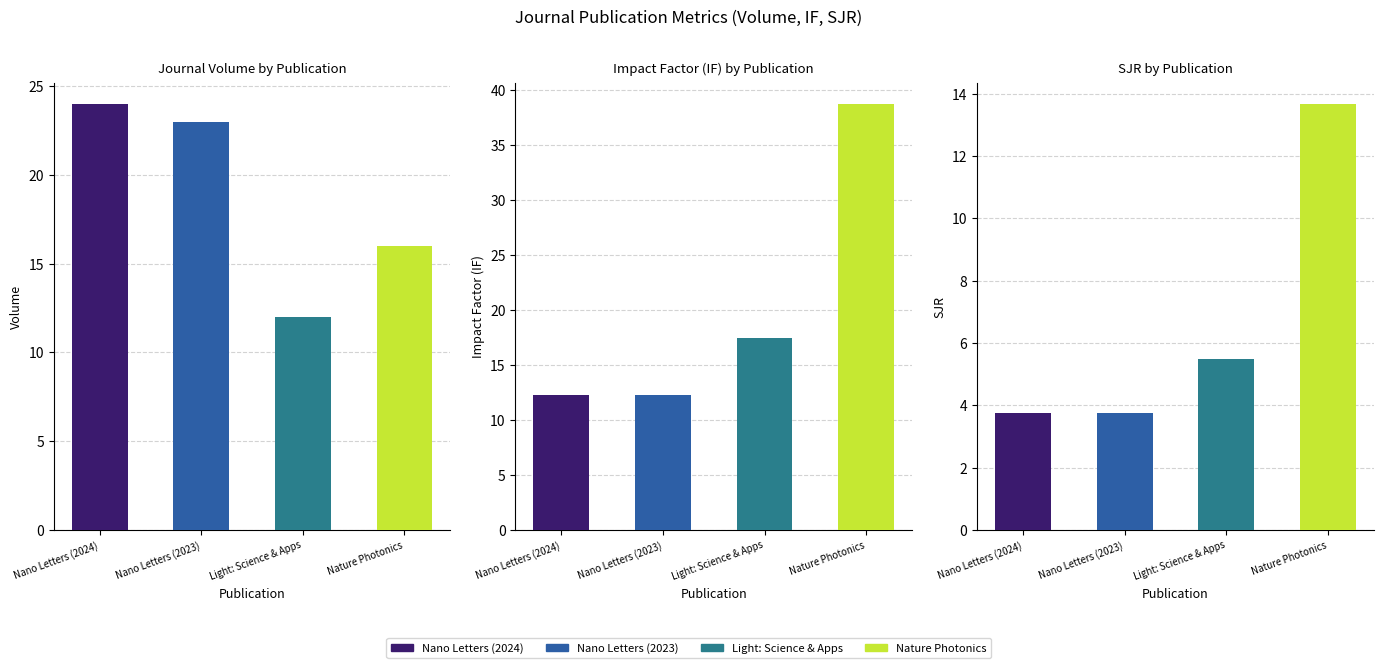

At which category is the sum across all series the highest?

Nature Photonics